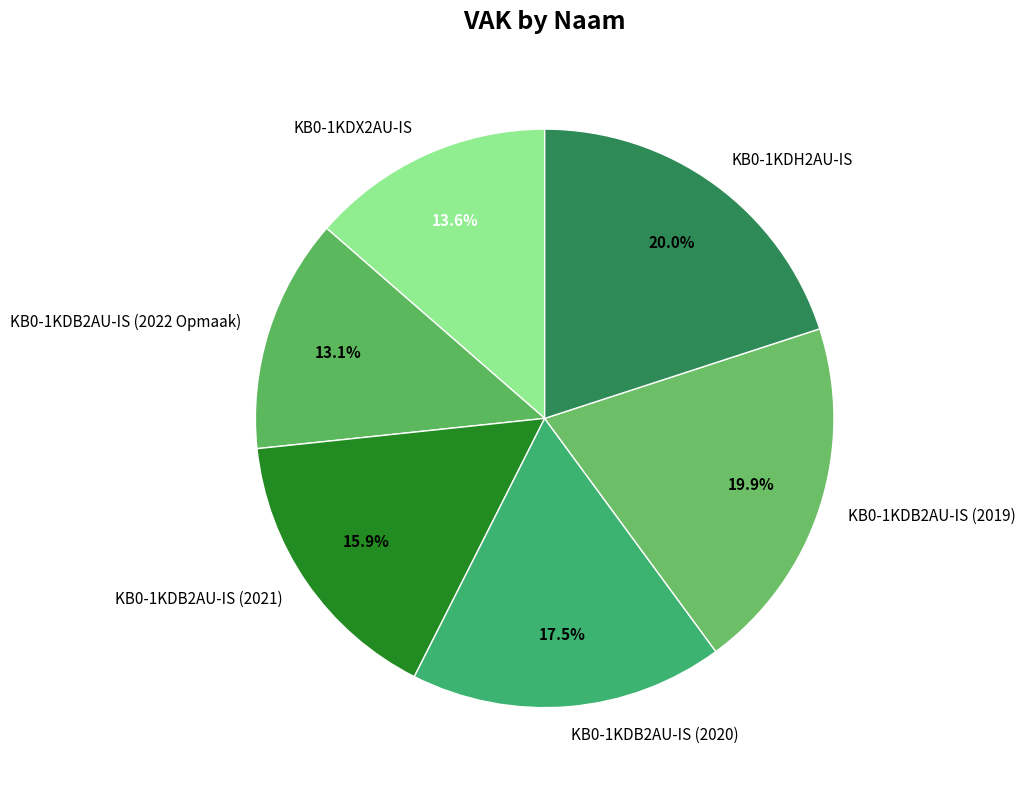

Approximately how many times larger is the value at KB0-1KDX2AU-IS compared to KB0-1KDB2AU-IS (2020)?

0.8